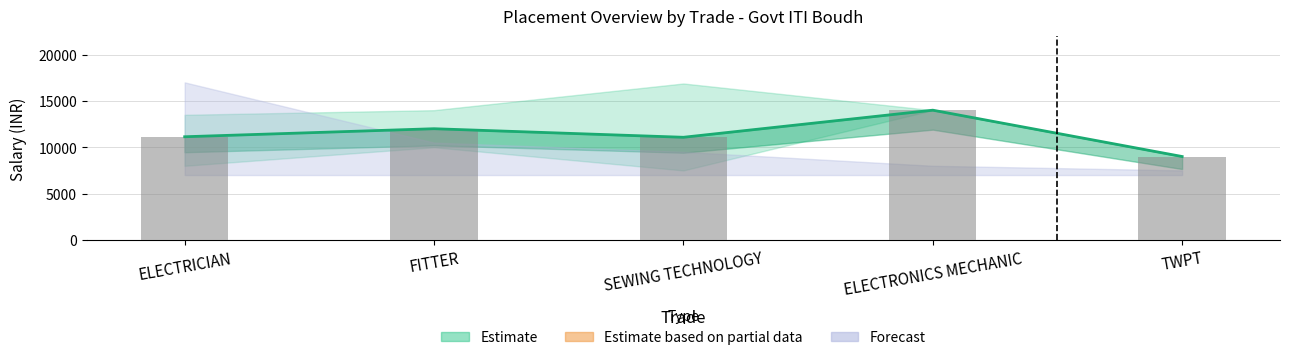

Which has a higher value, FITTER or ELECTRONICS MECHANIC?

ELECTRONICS MECHANIC